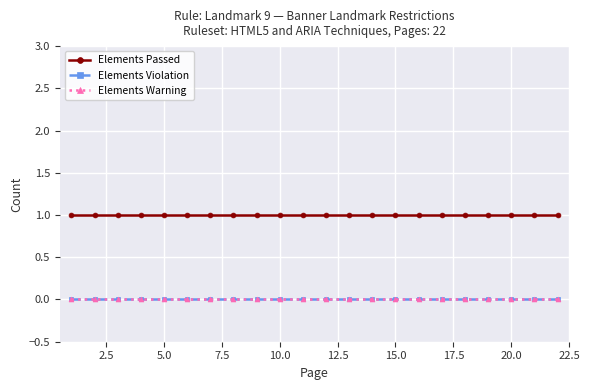

Does the chart have visible grid lines?

Yes